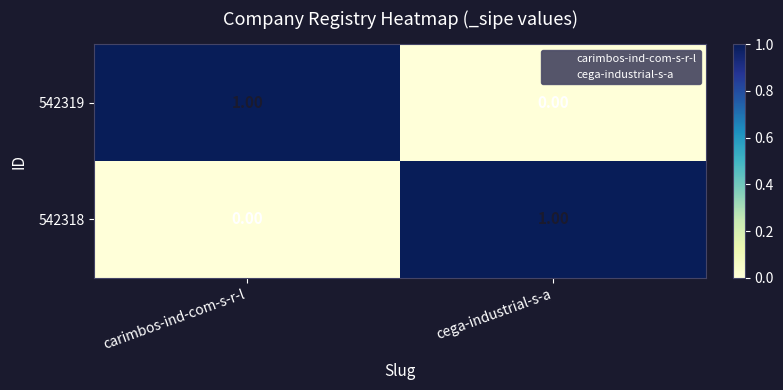

At which label is 542319 closest to 0?

cega-industrial-s-a